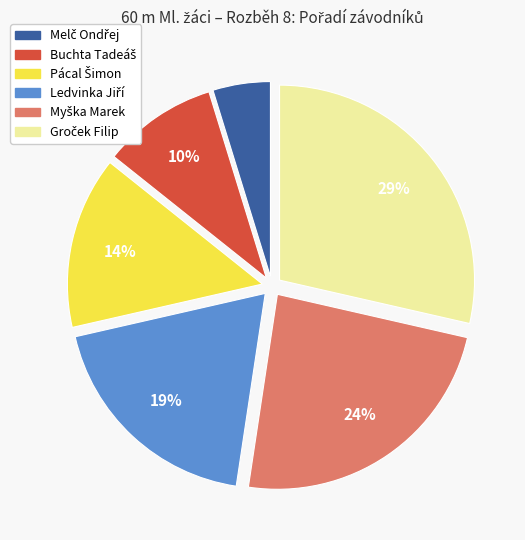

Is there any slice that represents more than half of the pie?

No